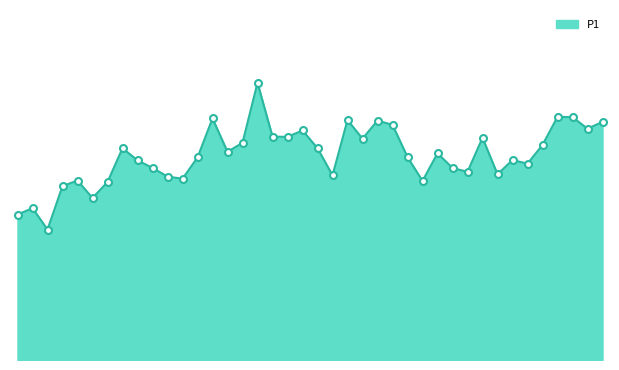

True or false: the data has more than 1 interior local peaks.

True